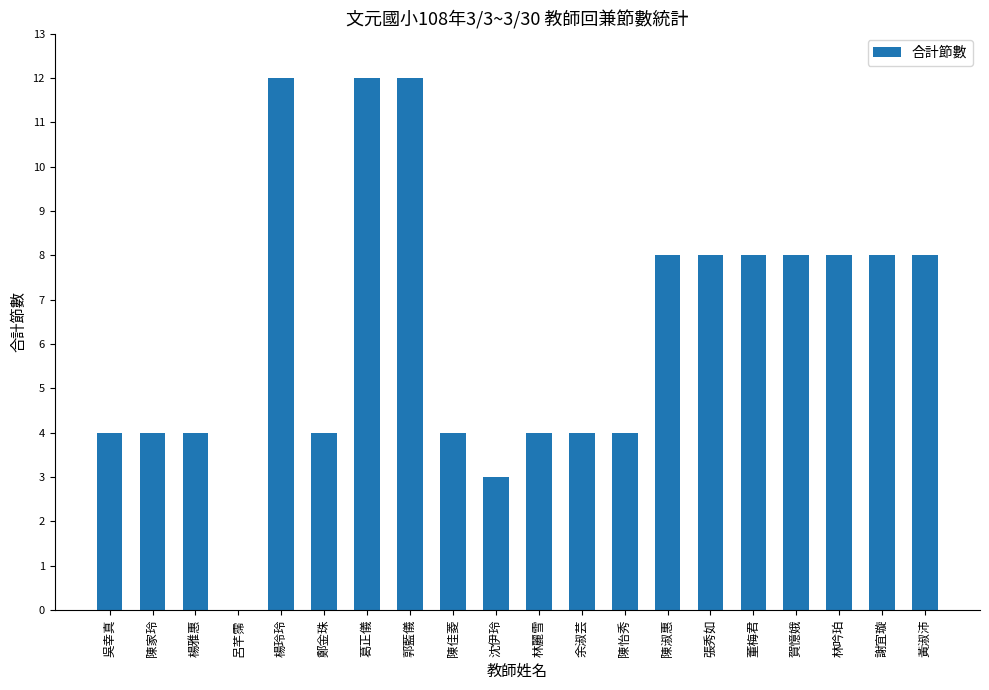

What is the approximate value at 郭藍儀?

12